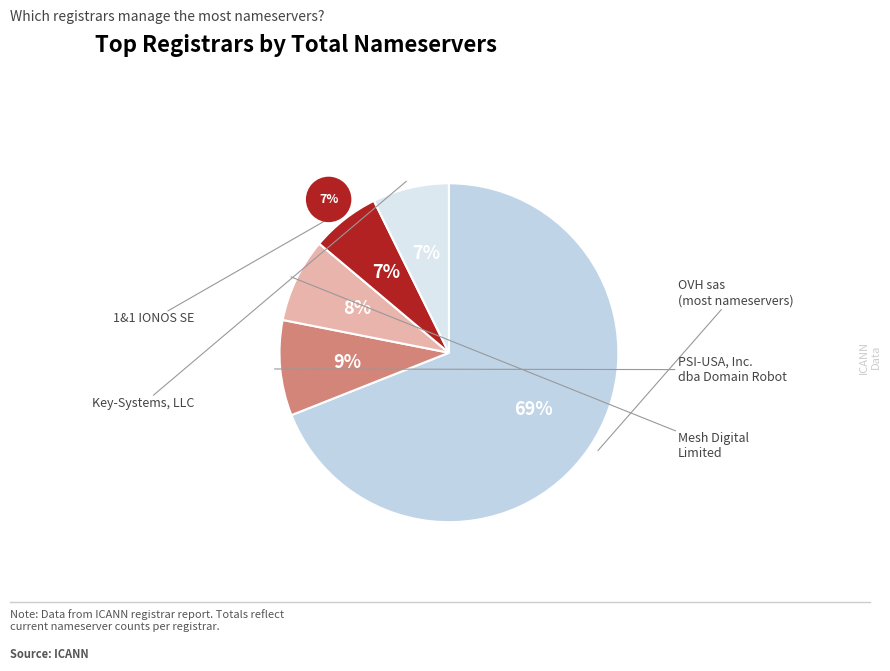

To the nearest percent, what is the difference between the PSI-USA, Inc. dba Domain Robot and Key-Systems, LLC slice percentages?

2%